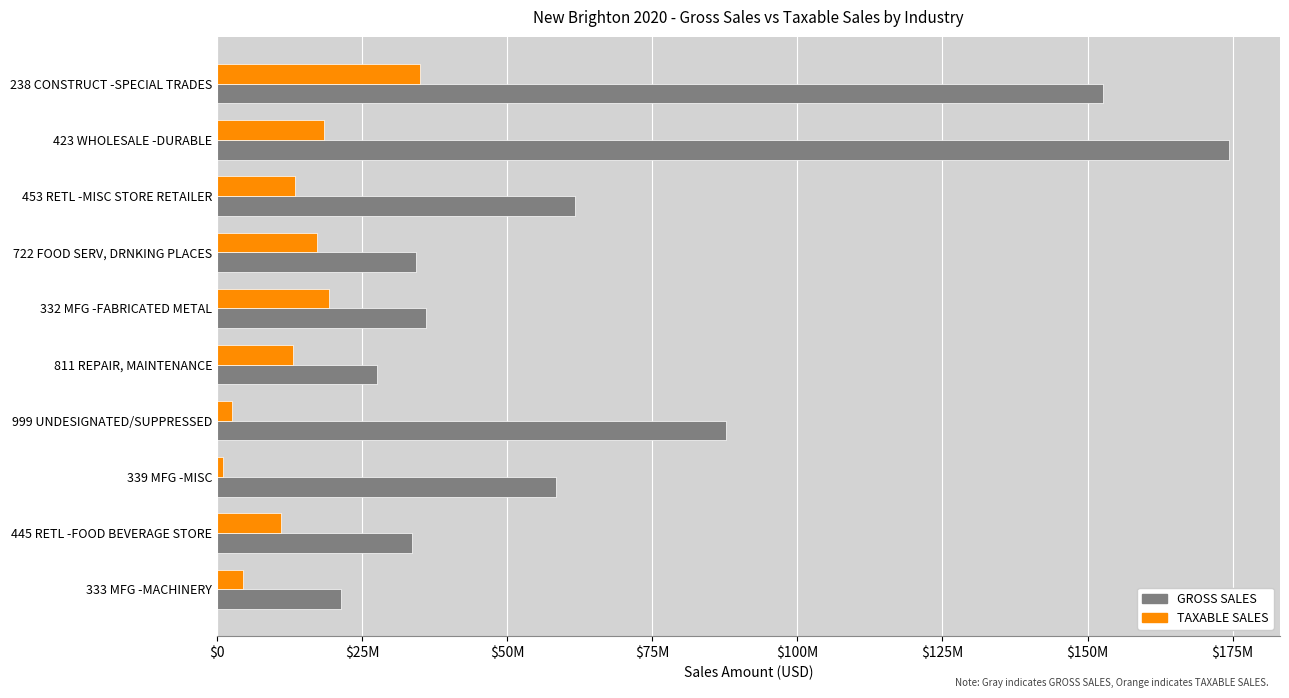

Reading right to left, what are all the values shown in this chart?

GROSS SALES: 21350351	33555506	58336370	87766754	27588934	36032203	34192006	61647321	174447370	152674026
TAXABLE SALES: 4399757	10938658	951299	2547004	13163478	19295053	17260181	13479345	18432644	35005290